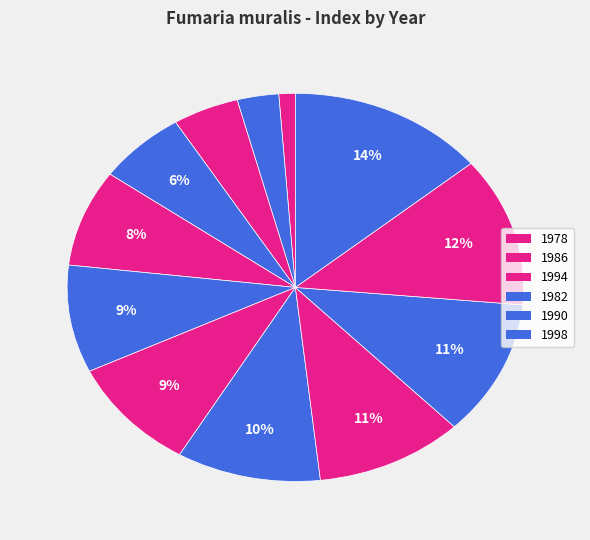

Is there a majority slice in this chart?

No